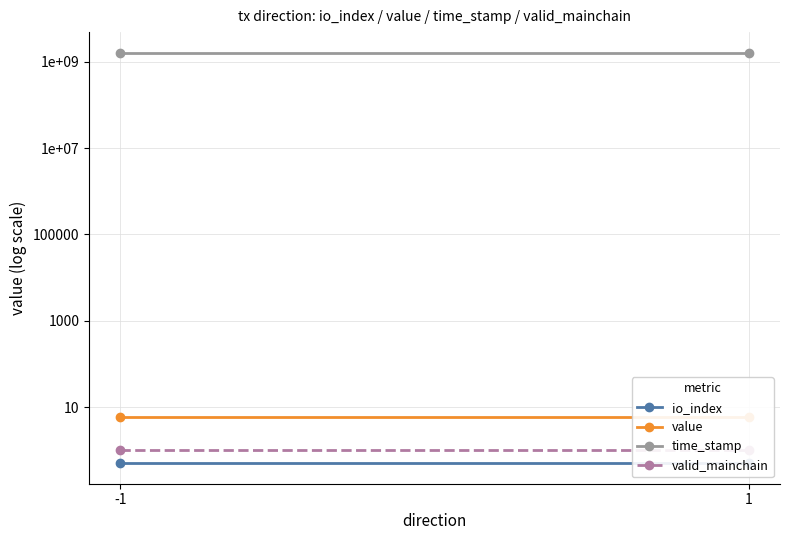

How many values in the time_stamp series are below 1620039346?

1